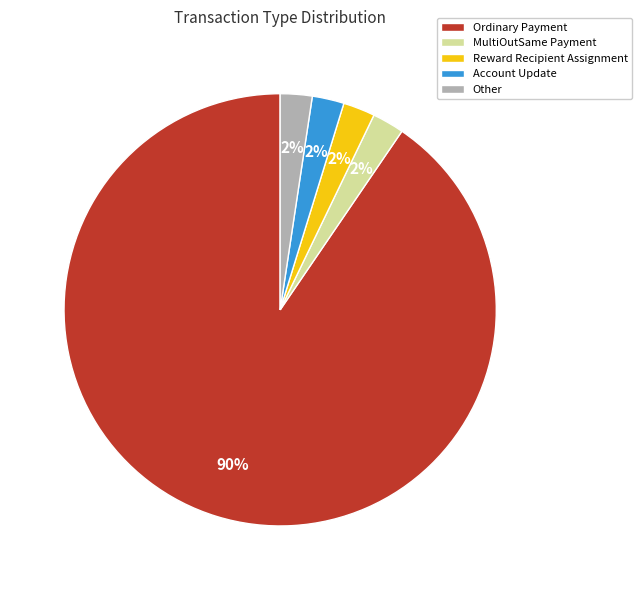

Which slice represents more than half of the pie?

Ordinary Payment